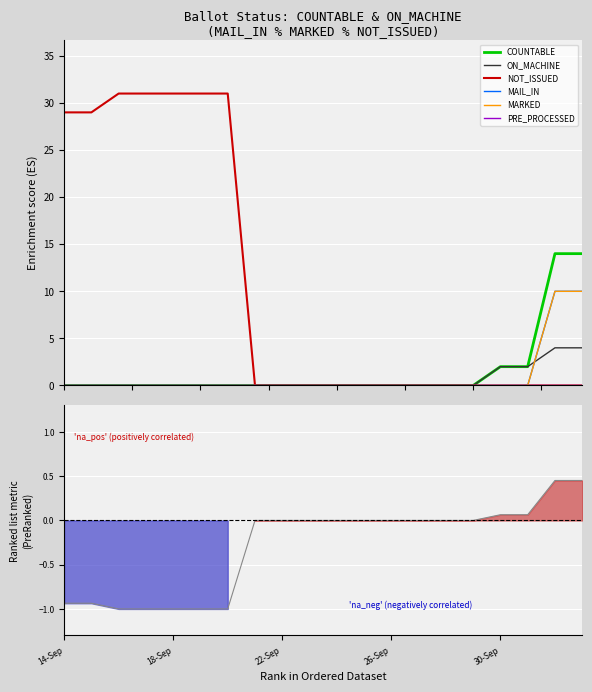

True or false: NOT_ISSUED and MAIL_IN cross at least once.

False